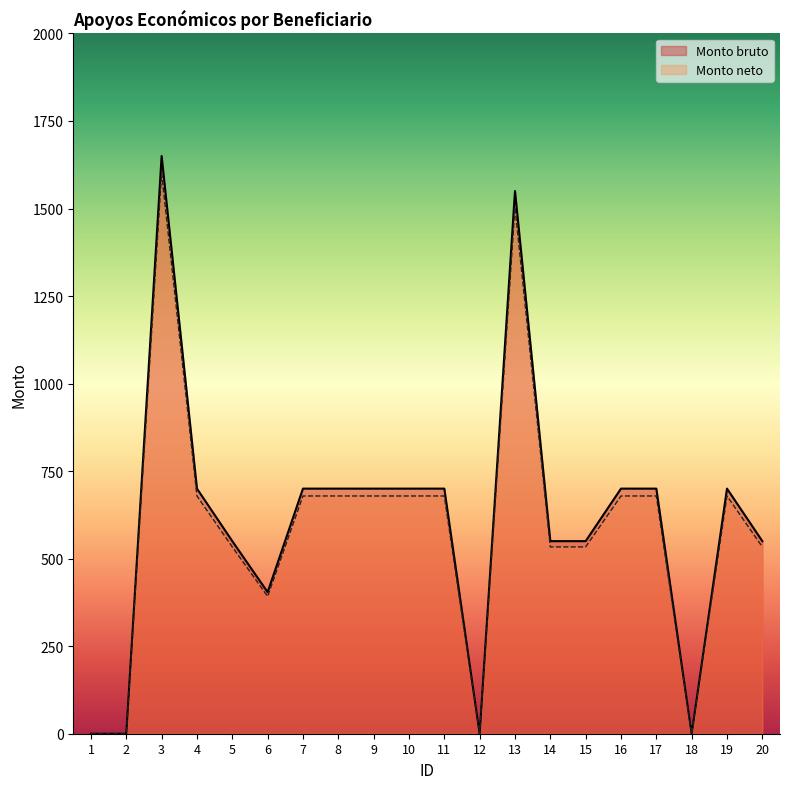

What is the maximum value for Monto bruto?

1650.0